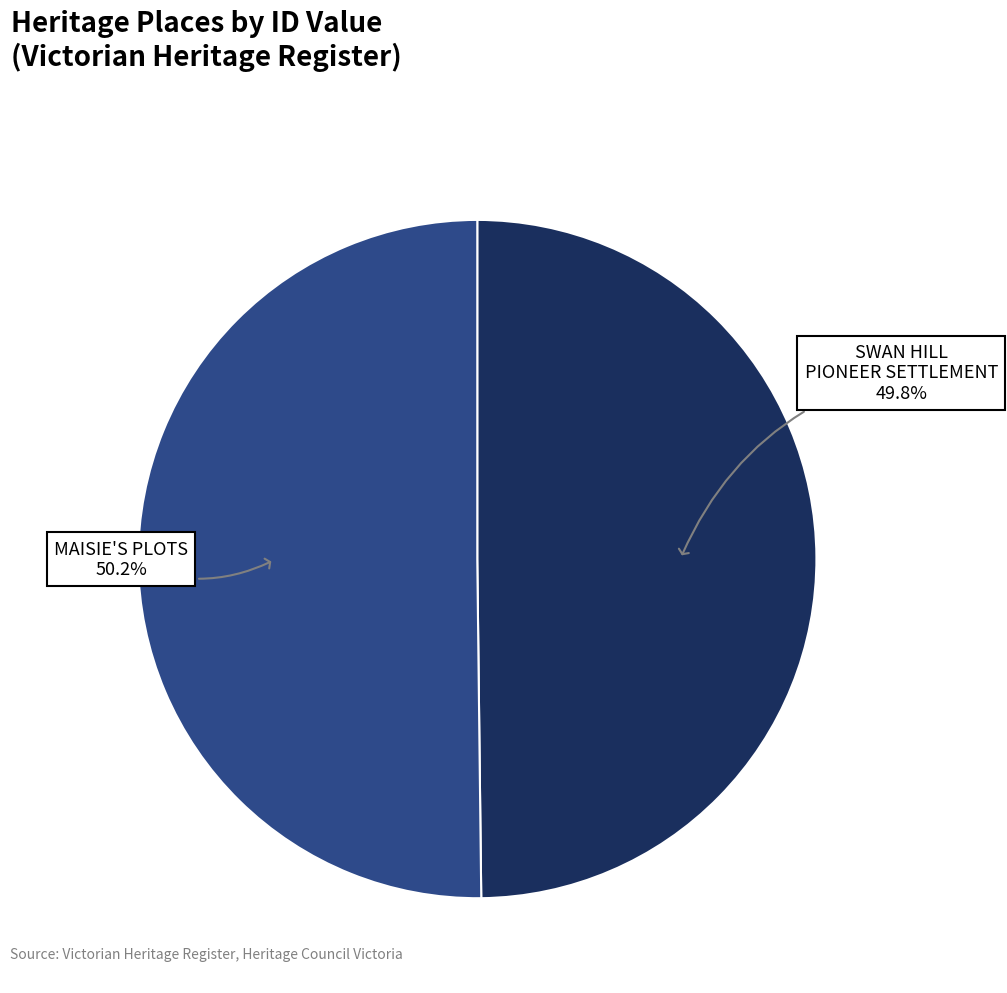

What percentage is NOT represented by SWAN HILL PIONEER SETTLEMENT?

50.2%